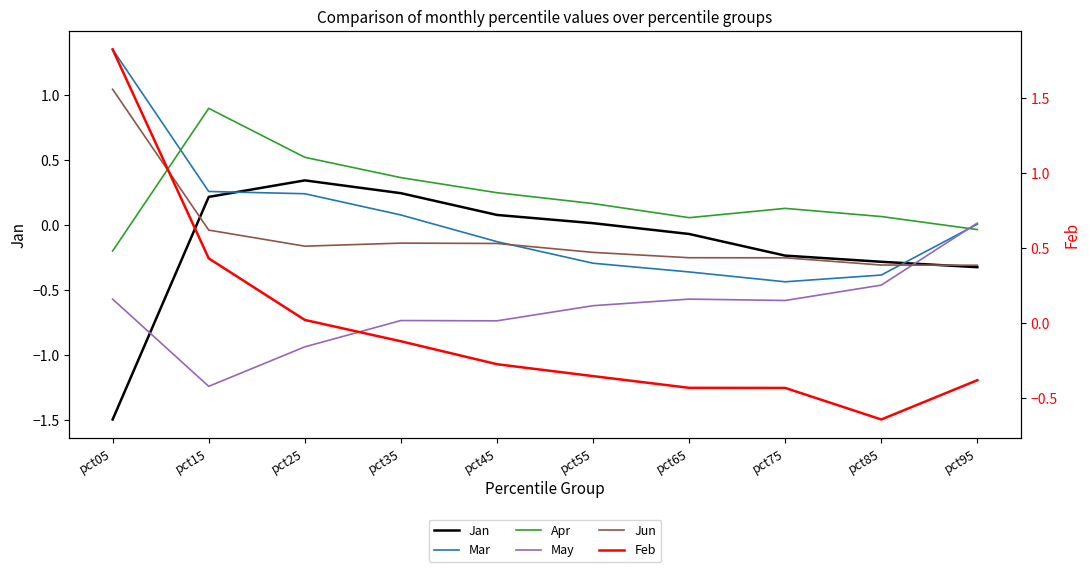

Between which two adjacent categories do Mar and Feb first intersect?

pct15 and pct25